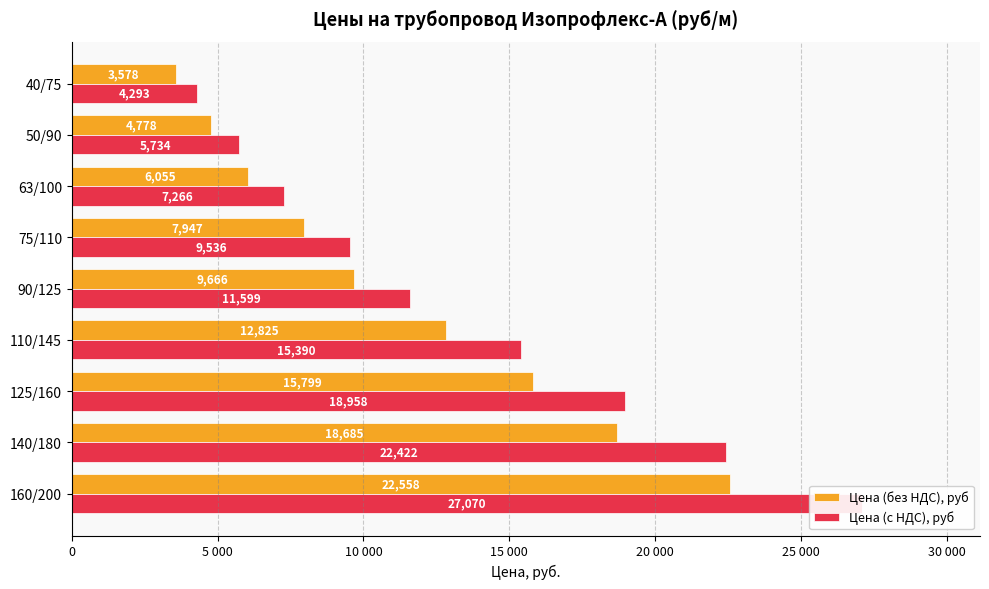

How many groups of bars are there?

9